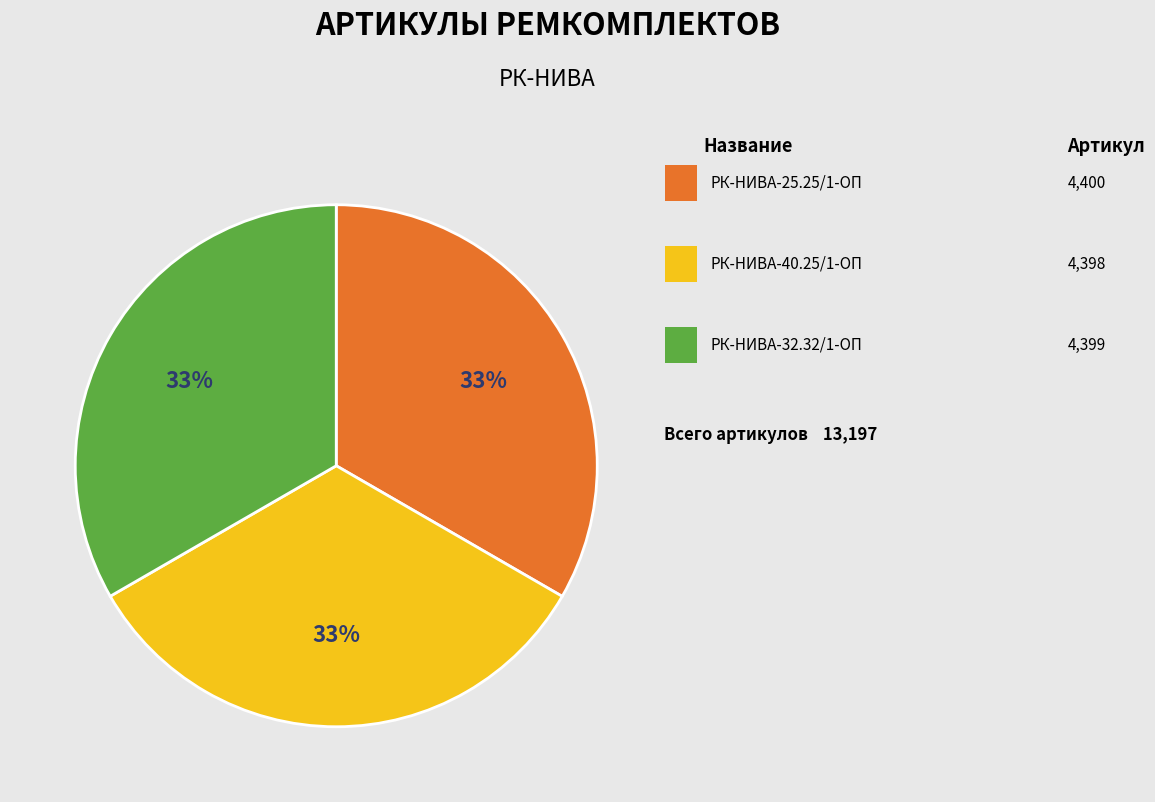

Is there a majority slice in this chart?

No